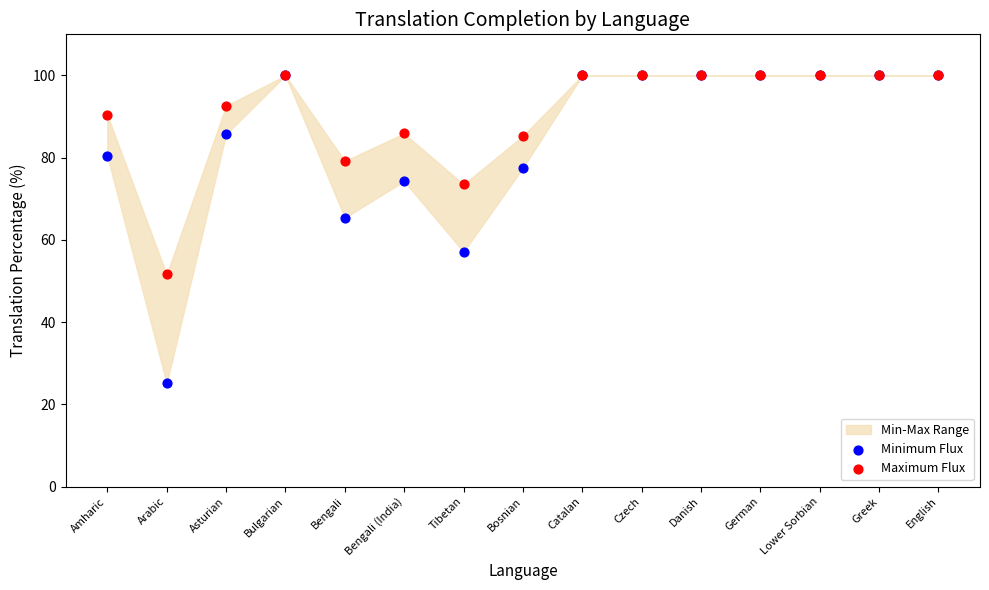

In the Minimum Flux series, what Y value is closest to 62?

65.4